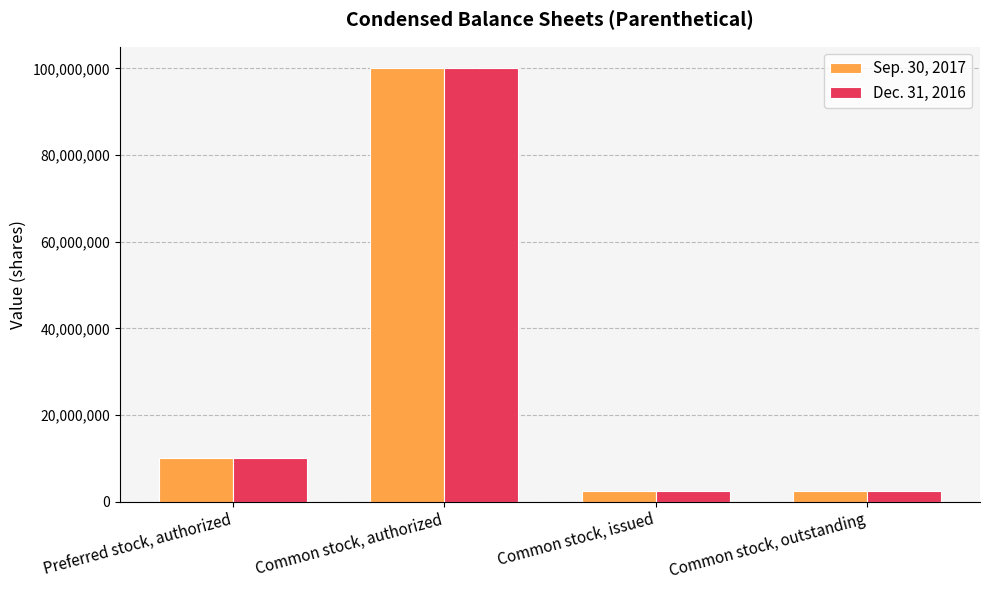

Reading left to right, extract all data points from this chart.

Sep. 30, 2017: Preferred stock, authorized=10000000	Common stock, authorized=100000000	Common stock, issued=2532200	Common stock, outstanding=2532200
Dec. 31, 2016: Preferred stock, authorized=10000000	Common stock, authorized=100000000	Common stock, issued=2532200	Common stock, outstanding=2532200